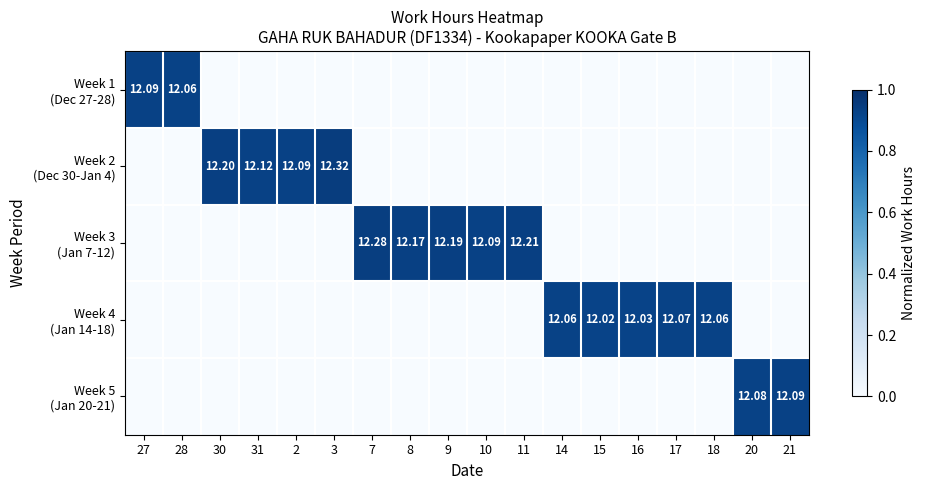

At how many categories does at least one series exceed 0?

18